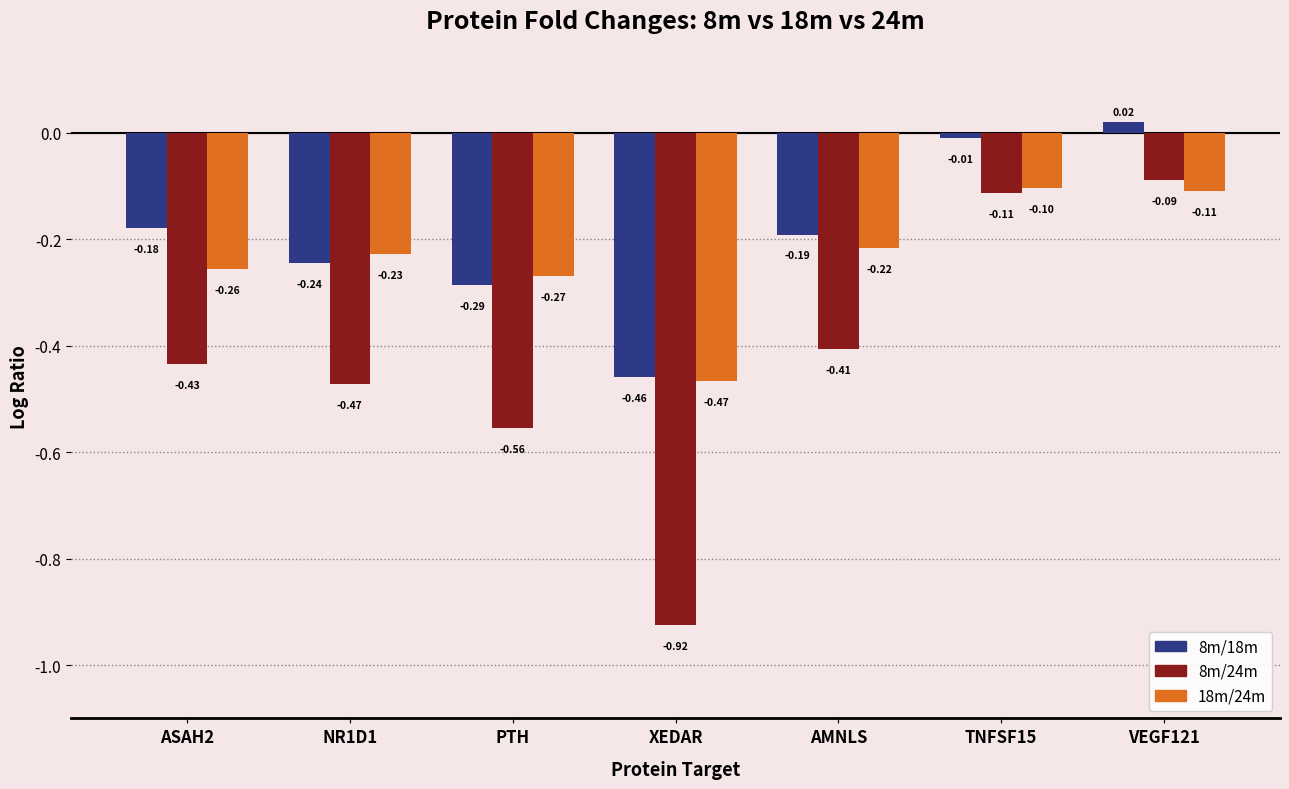

What is the label of the 6th bar from the left?

TNFSF15